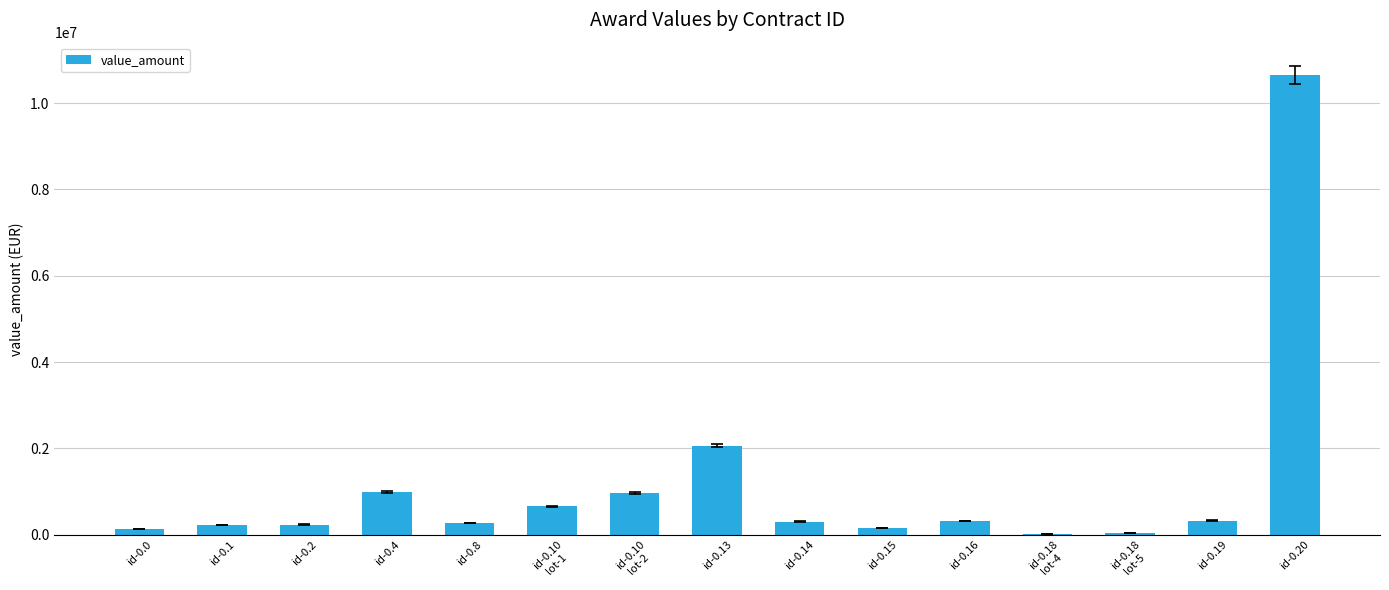

Which category has the highest value across all series?

id-0.20